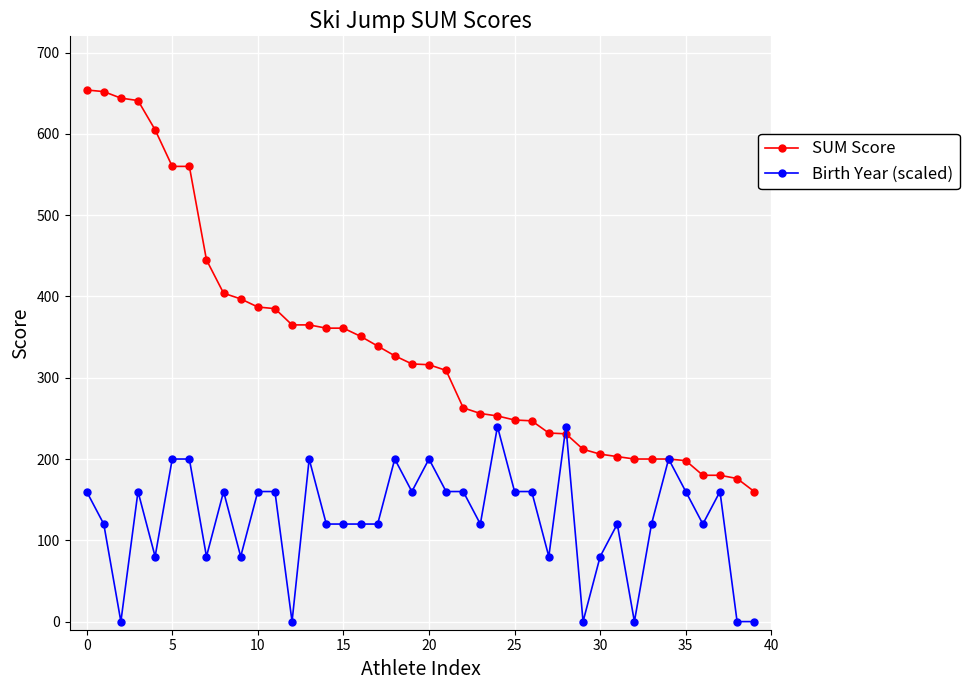

True or false: Birth Year (scaled) has more than 0 points higher than both neighbors.

True